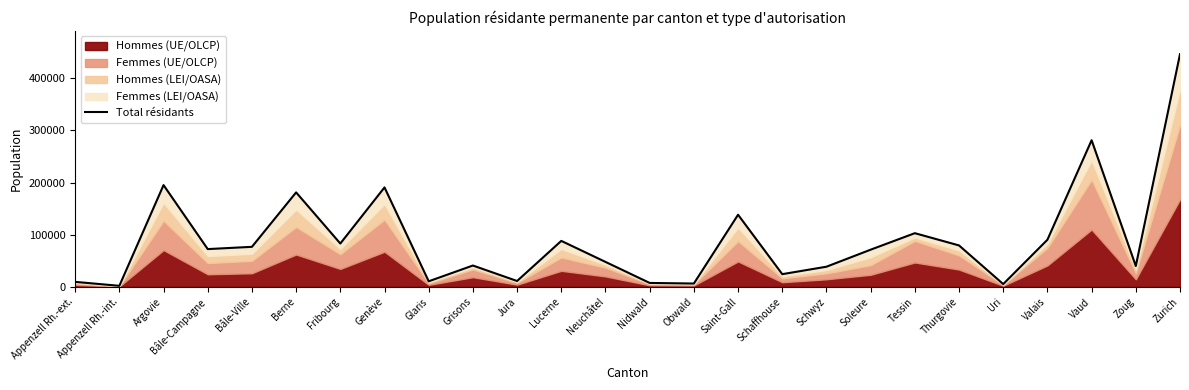

What is the greatest value displayed?

446116